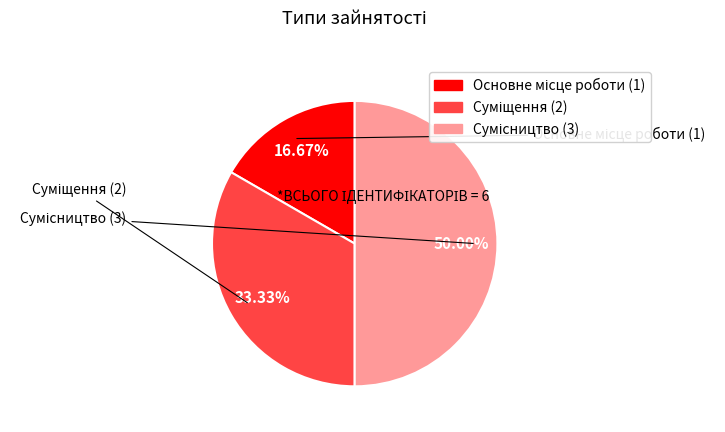

To the nearest percent, what is the difference between the largest and smallest slice percentages?

33%